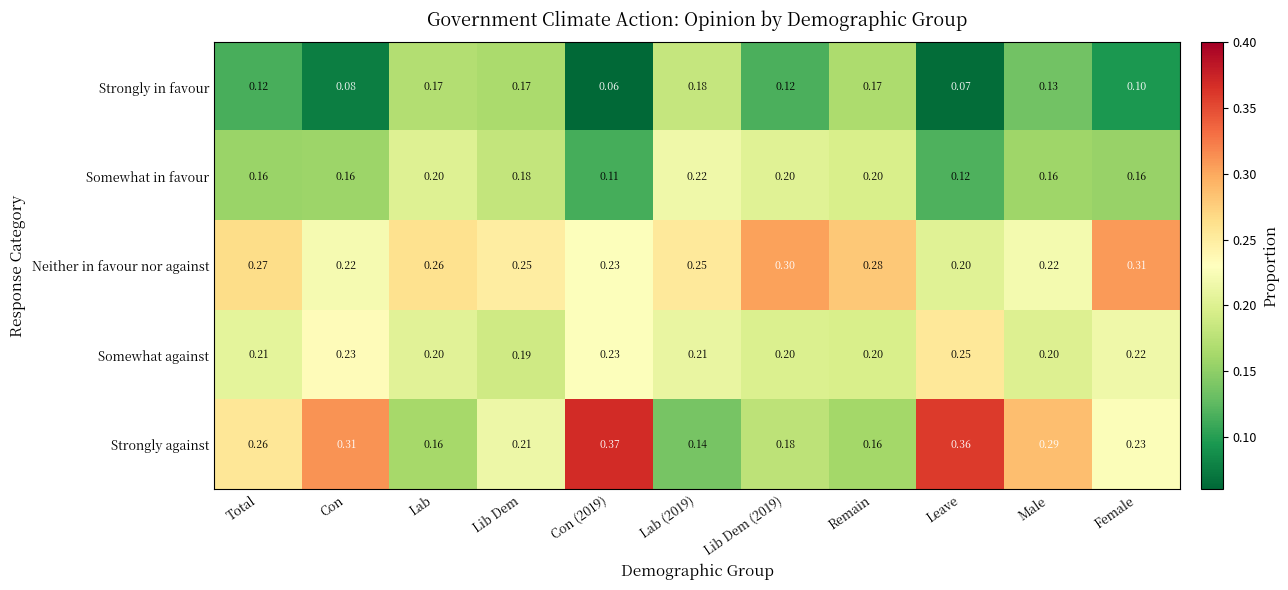

Which series changed the most between Leave and Male?

Strongly against